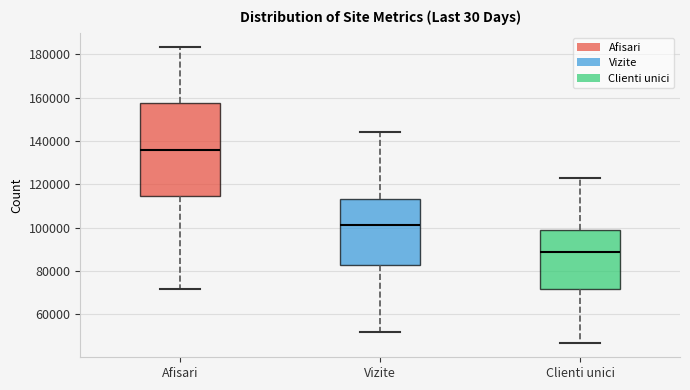

Which box has the highest median line?

Afisari